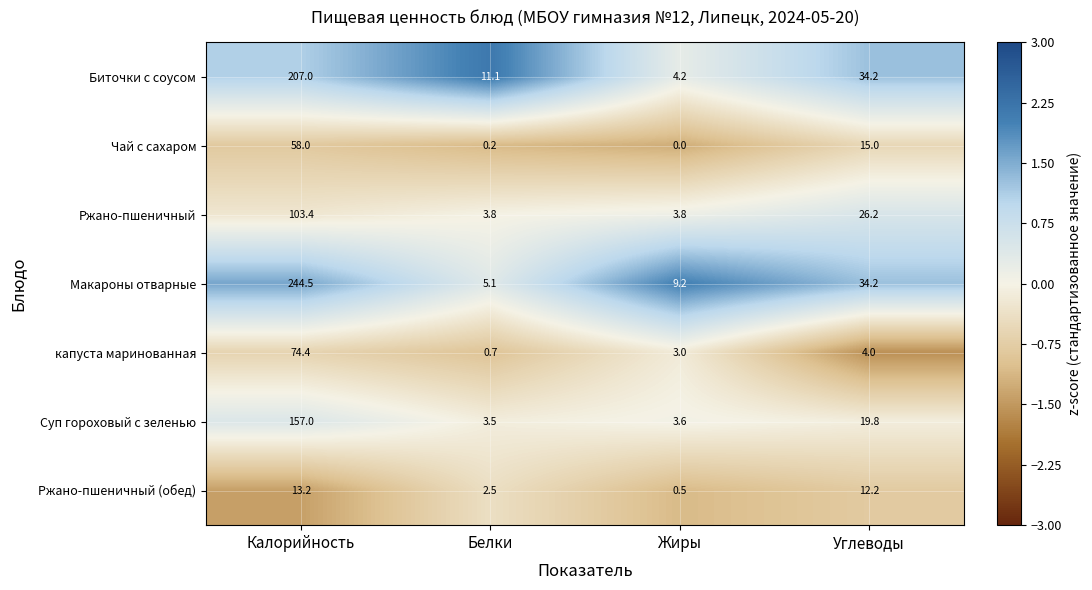

Reading left to right, list all the values displayed in this chart.

Биточки с соусом: 207.0	11.1	4.2	34.2
Чай с сахаром: 58.0	0.2	0.0	15.0
Ржано-пшеничный: 103.4	3.8	3.8	26.2
Макароны отварные: 244.5	5.1	9.2	34.2
капуста маринованная: 74.4	0.7	3.0	4.0
Суп гороховый с зеленью: 157.0	3.5	3.6	19.8
Ржано-пшеничный (обед): 13.2	2.5	0.5	12.2